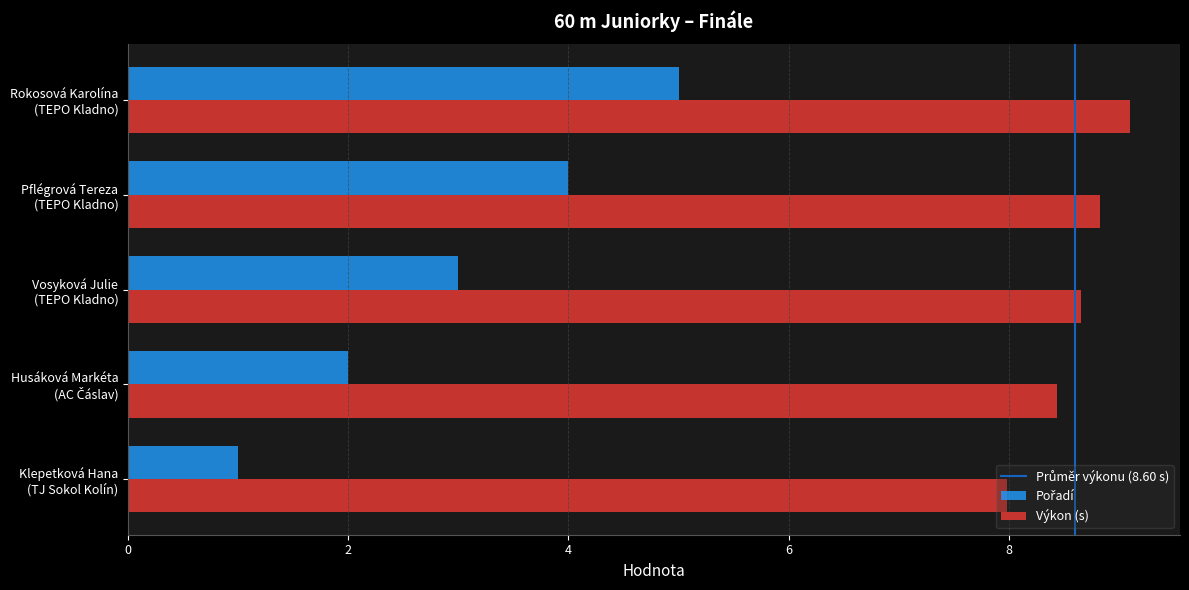

What is the lowest value of the Výkon (s) series?

8.0